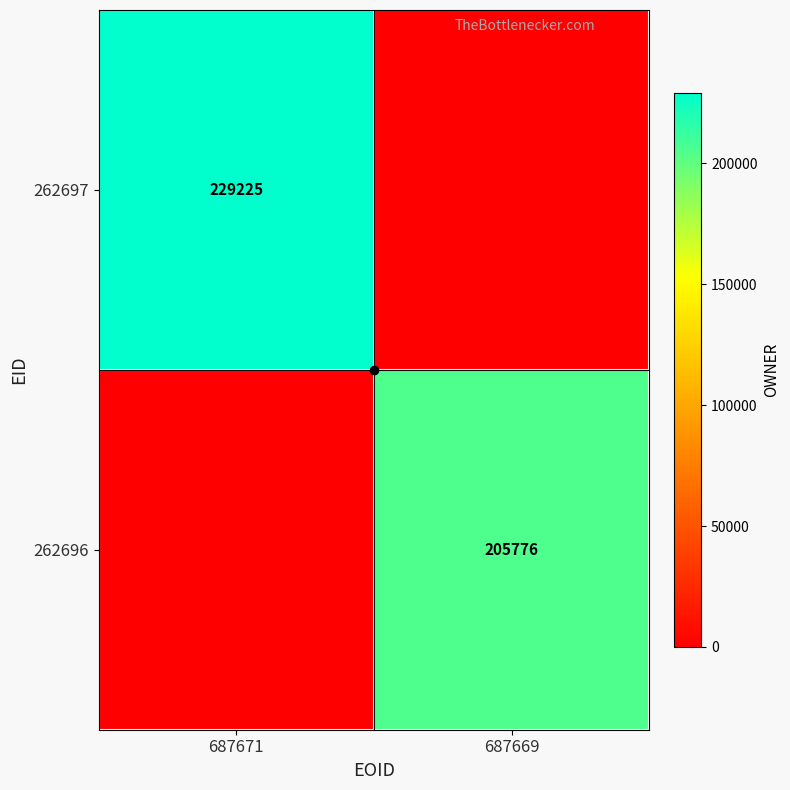

What is the total value across all series at 687669?

205776